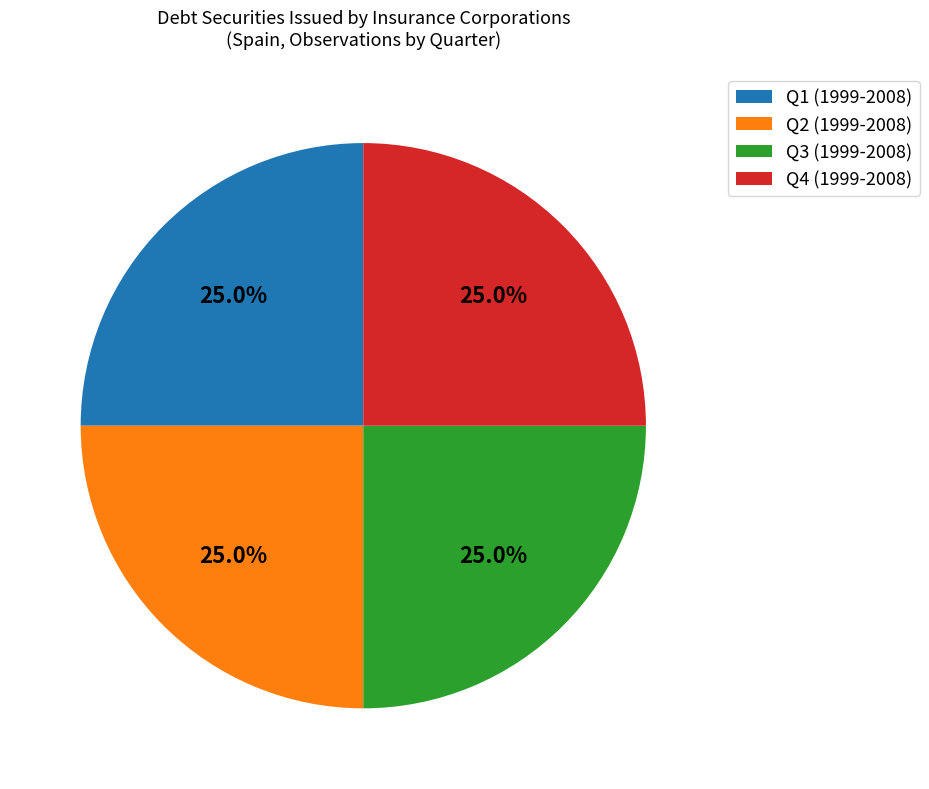

Approximately how many times larger is the value at Q1 (1999-2008) compared to Q2 (1999-2008)?

1.0